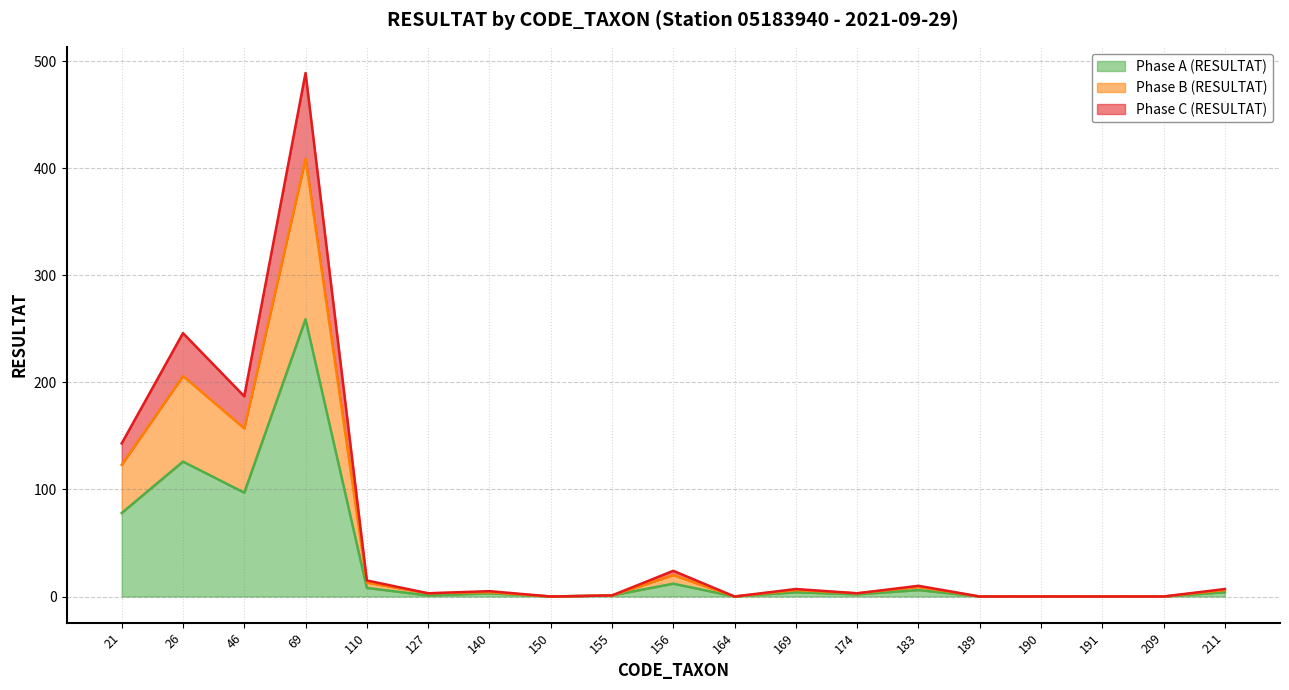

Does the chart display data point markers on the line(s)?

No